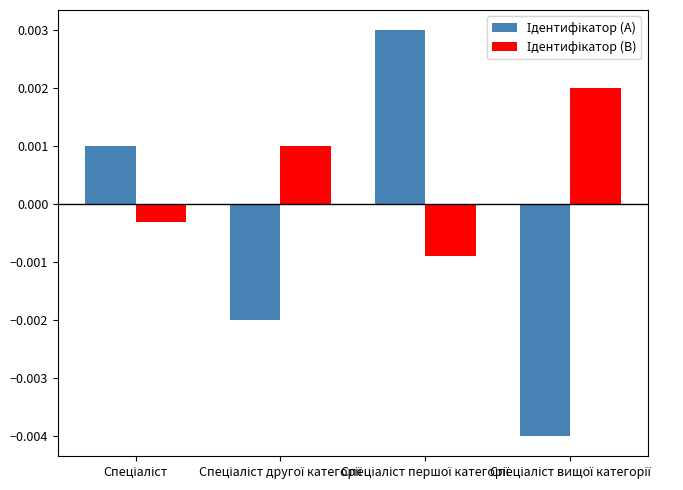

What position from the right is Спеціаліст вищої категорії?

1